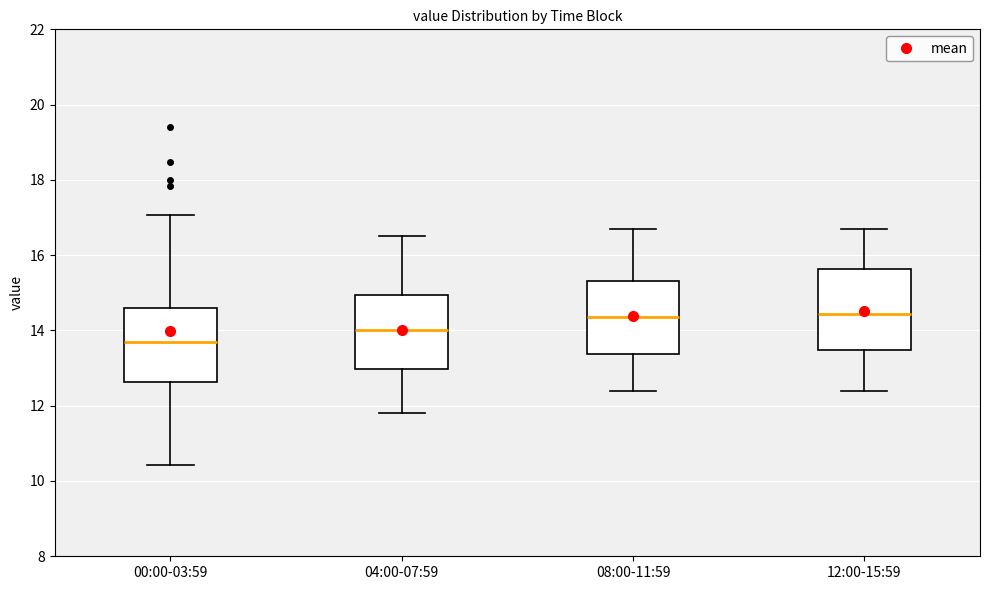

Which box's median line is the lowest?

00:00-03:59